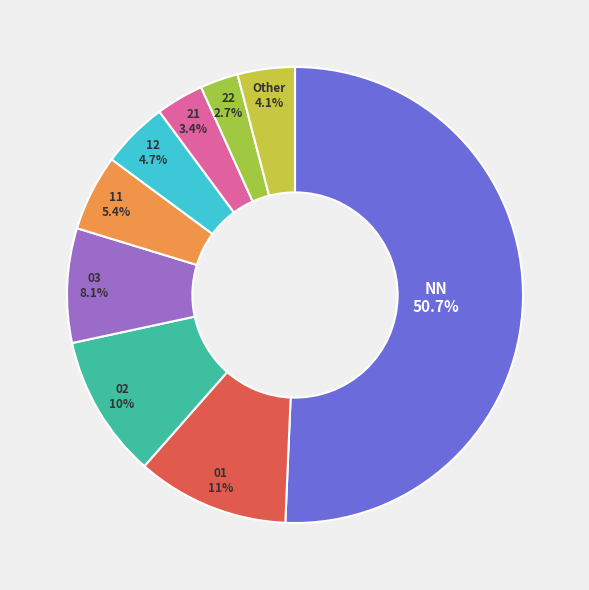

How many slices are in this pie chart?

9